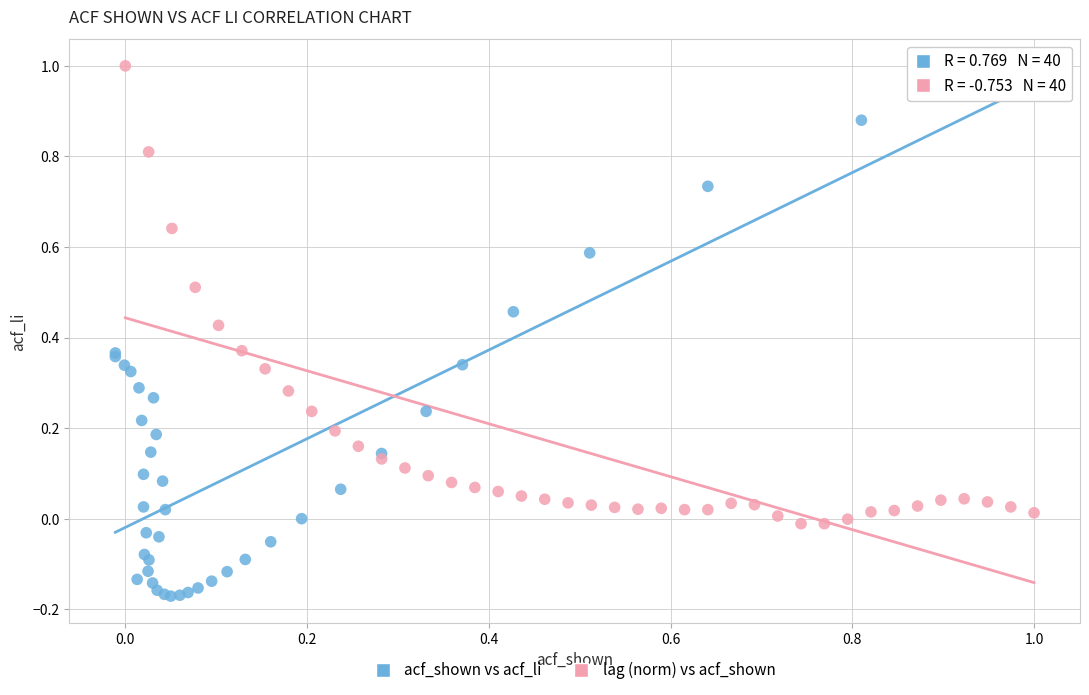

Which series has the largest Y range (max minus min)?

acf_shown vs acf_li